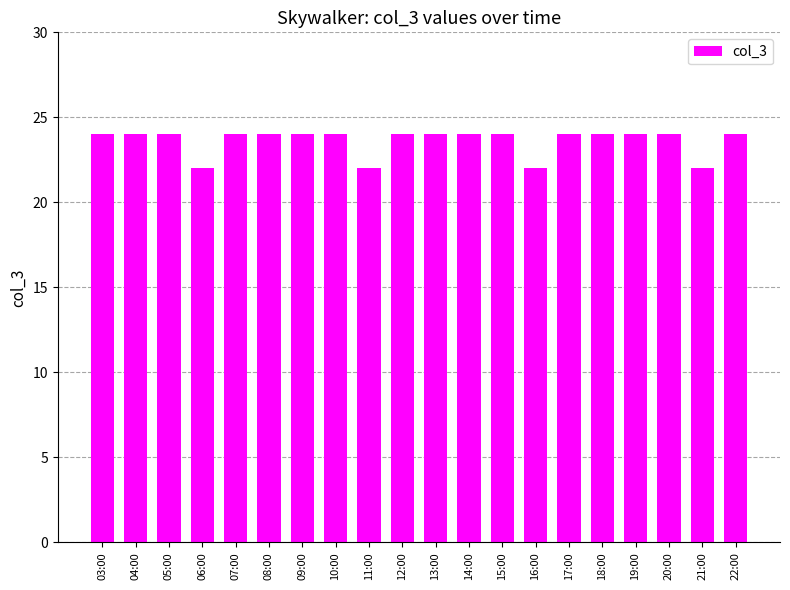

Reading left to right, list all the values displayed in this chart.

24	24	24	22	24	24	24	24	22	24	24	24	24	22	24	24	24	24	22	24